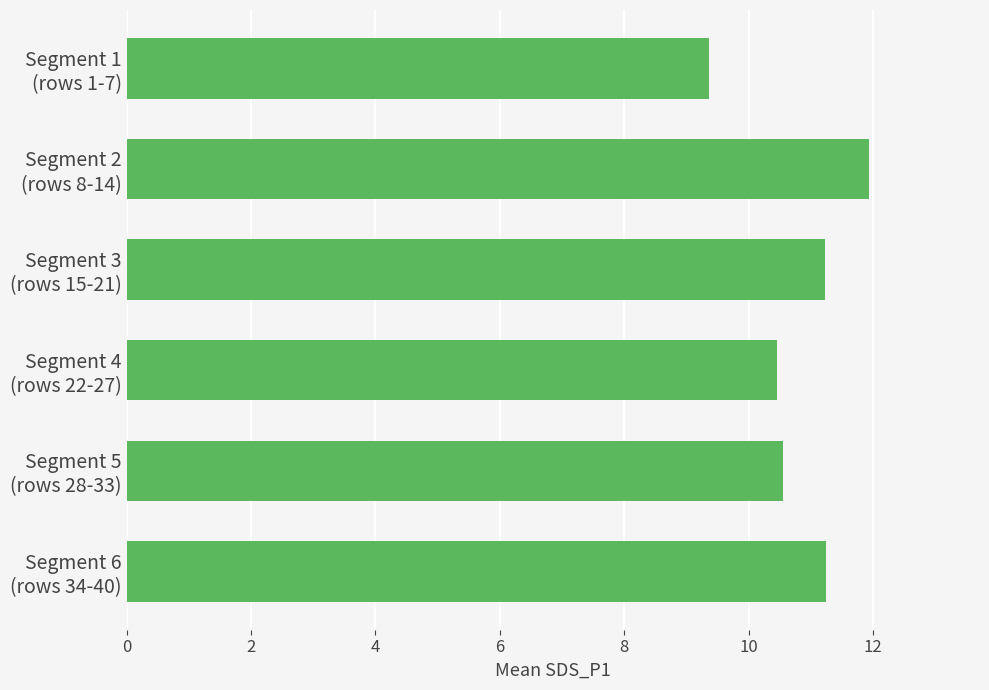

What is the minimum value shown in the chart?

9.4